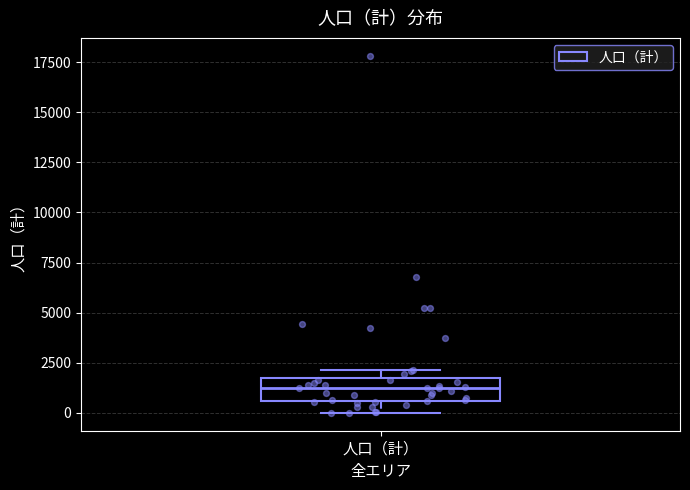

Transcribe this box plot: give where the median line is, the range the box spans, and where the two whiskers end, as read against the y-axis. The values are not printed on the chart, so give them approximately, as read against the axis.

median 1000, box 500 to 1500, whiskers 0 to 2000